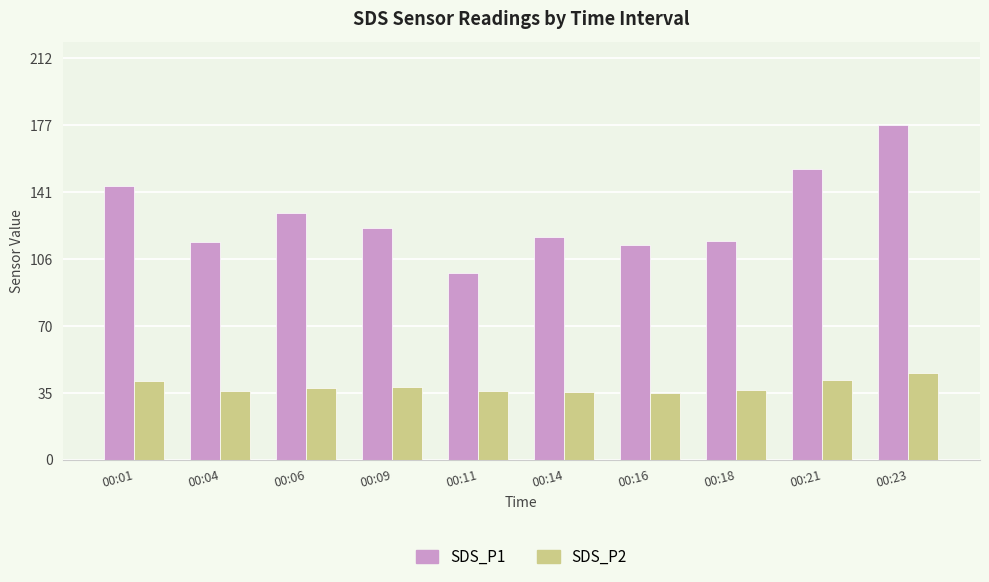

What is the difference between the maximum and minimum values in the SDS_P1 series?

78.3